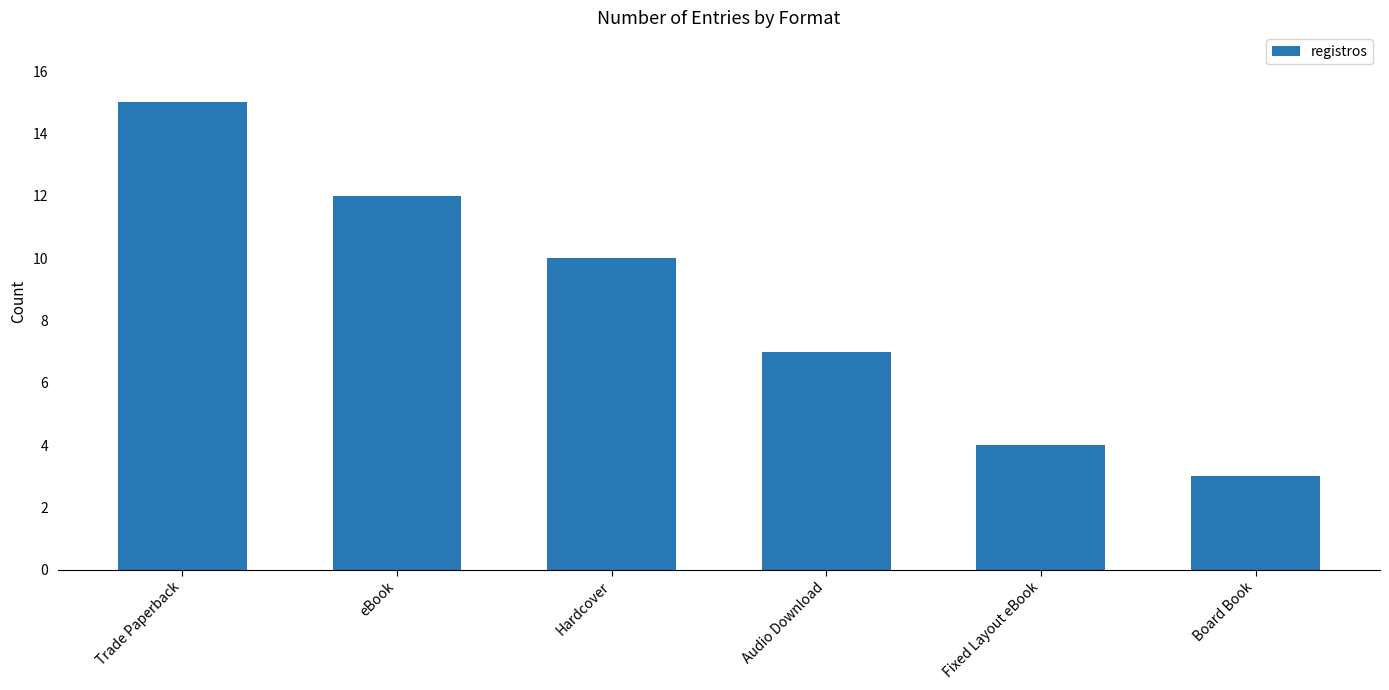

What is the label of the 5th bar from the right?

eBook